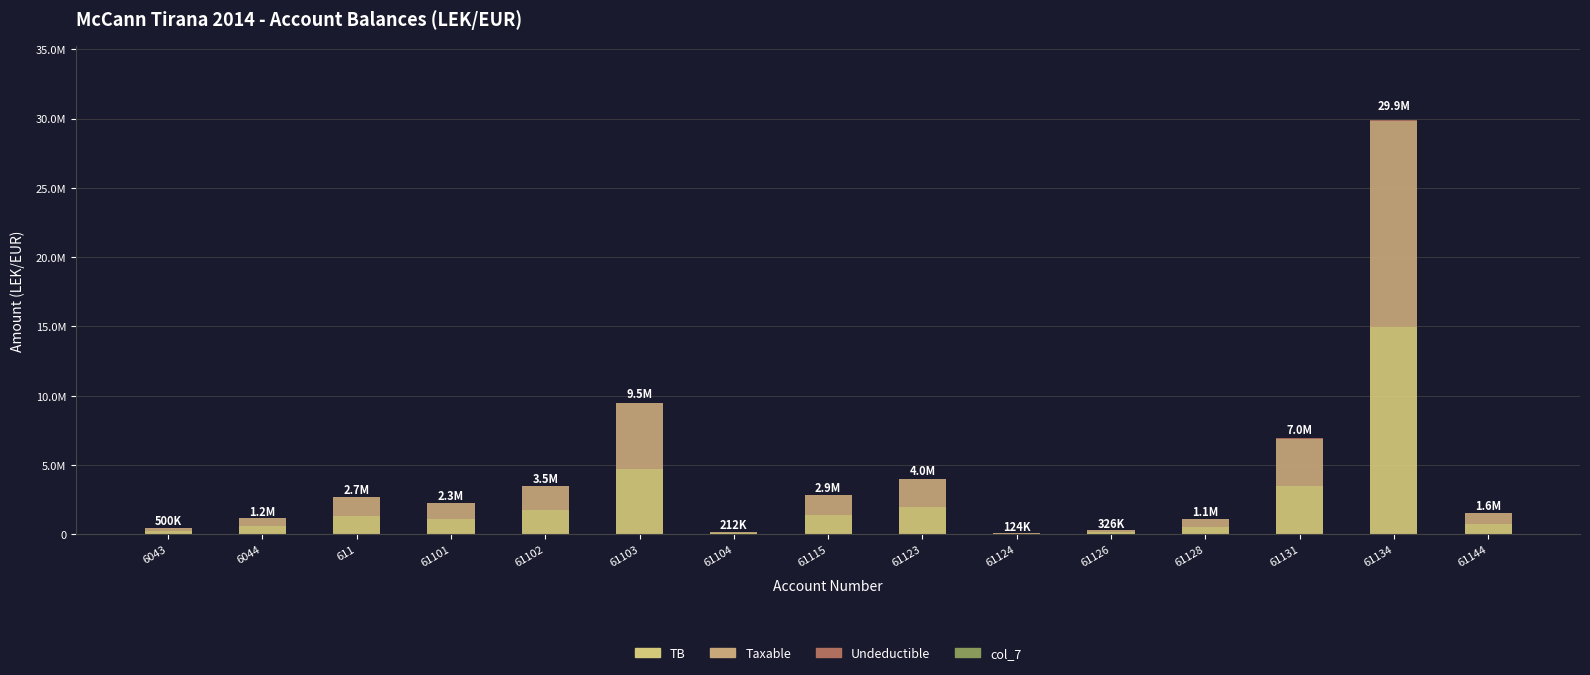

Are the bars grouped side by side (vs. stacked)?

No